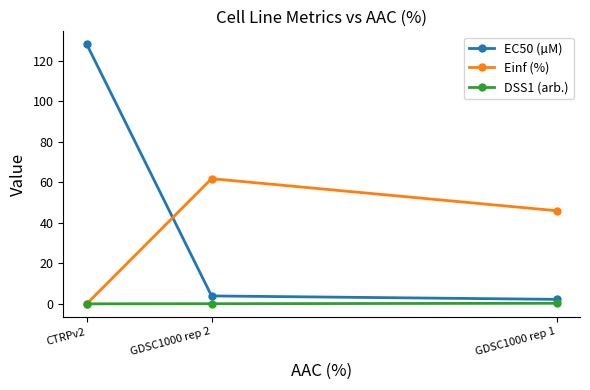

Is the value of EC50 (µM) at CTRPv2 greater than the value of DSS1 (arb.) at CTRPv2?

Yes